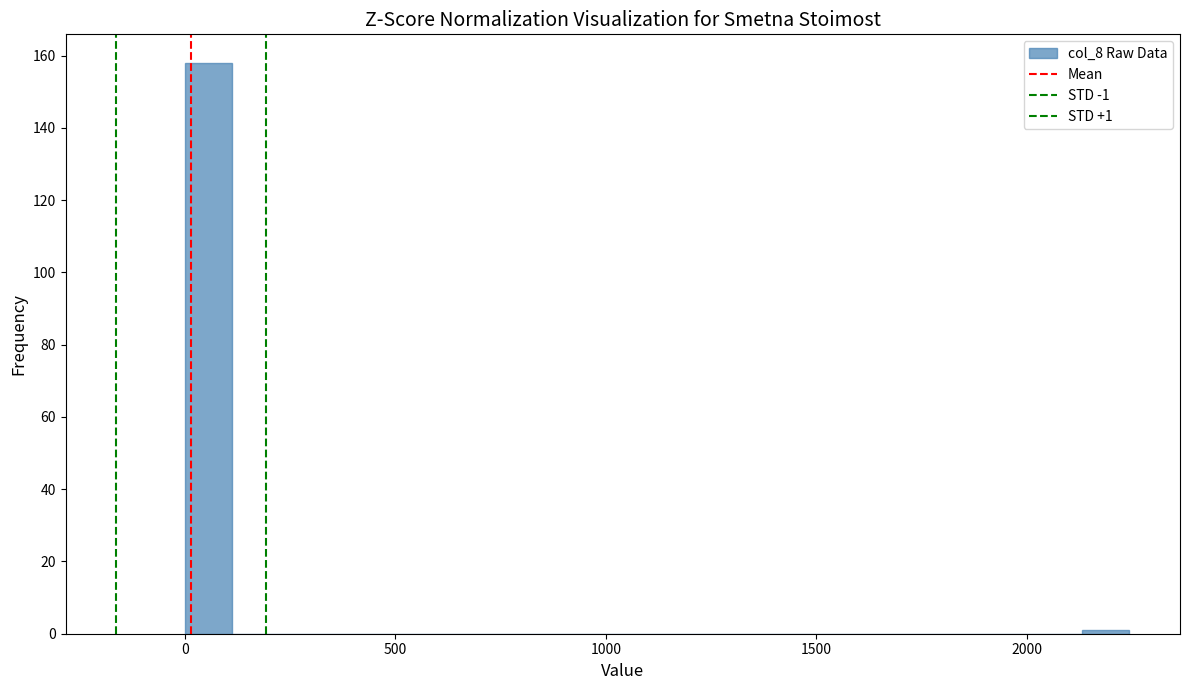

Read against the x-axis, roughly where is the centre of the tallest bar?

50